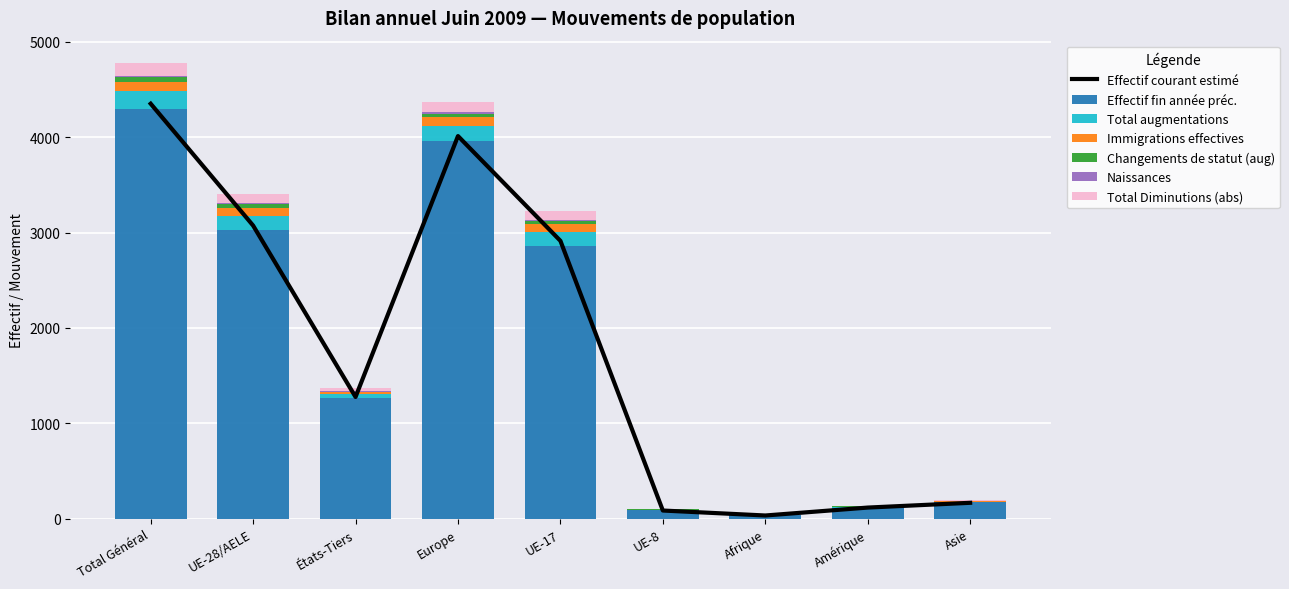

What is the average value of the Immigrations effectives series?

43